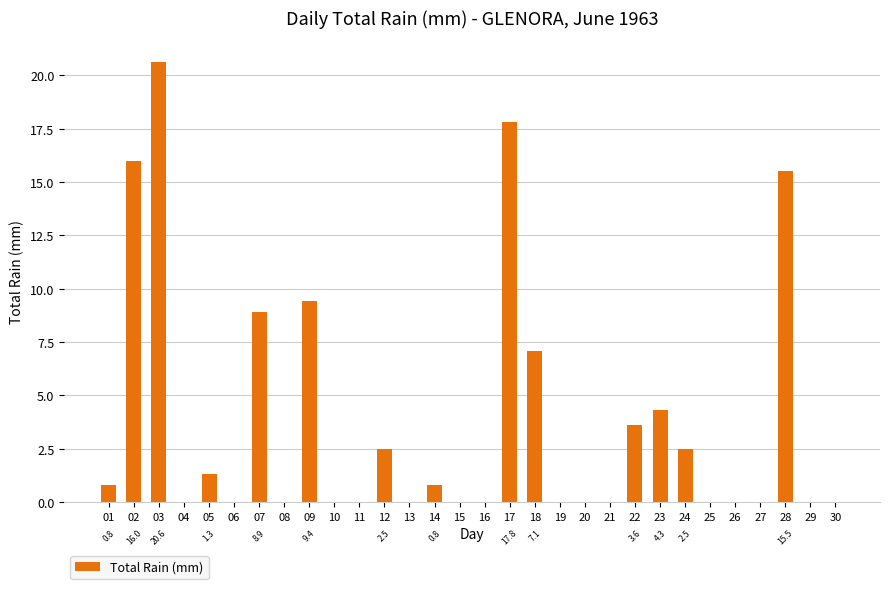

Where is the data nearest to the value 10?

09